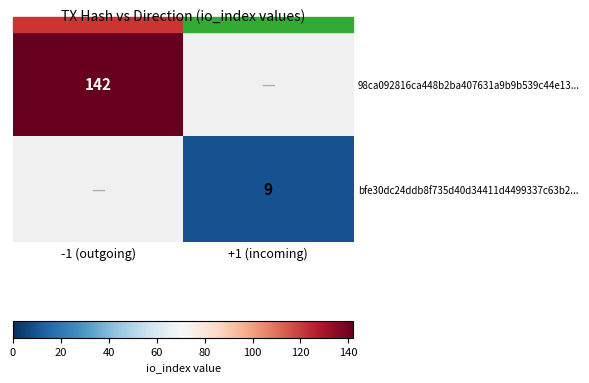

True or false: bfe30dc24ddb8f735d40d34411d4499337c63b2... has a value of 9 at +1 (incoming).

True